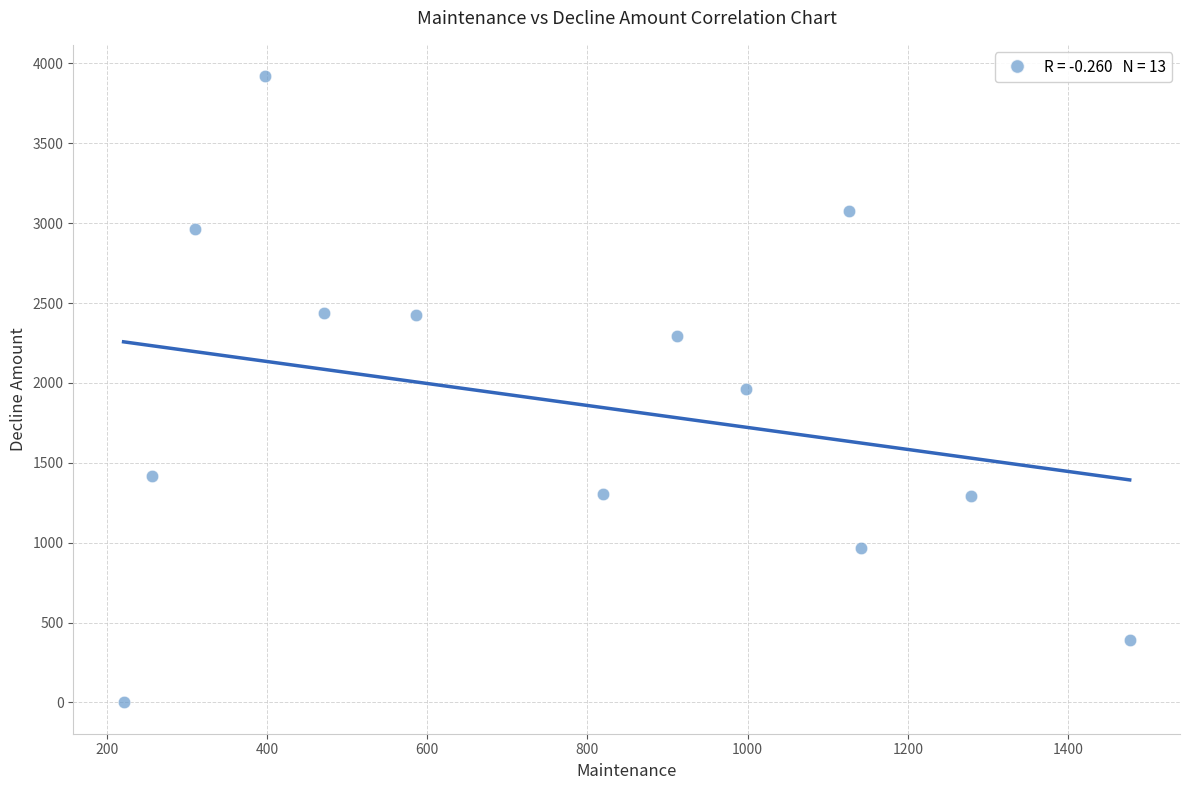

What is the range of X values (max minus min)?

1256